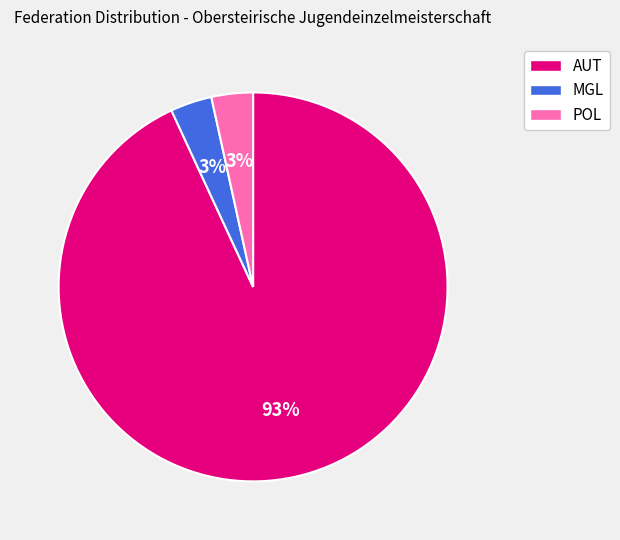

How many slices are in this pie chart?

3